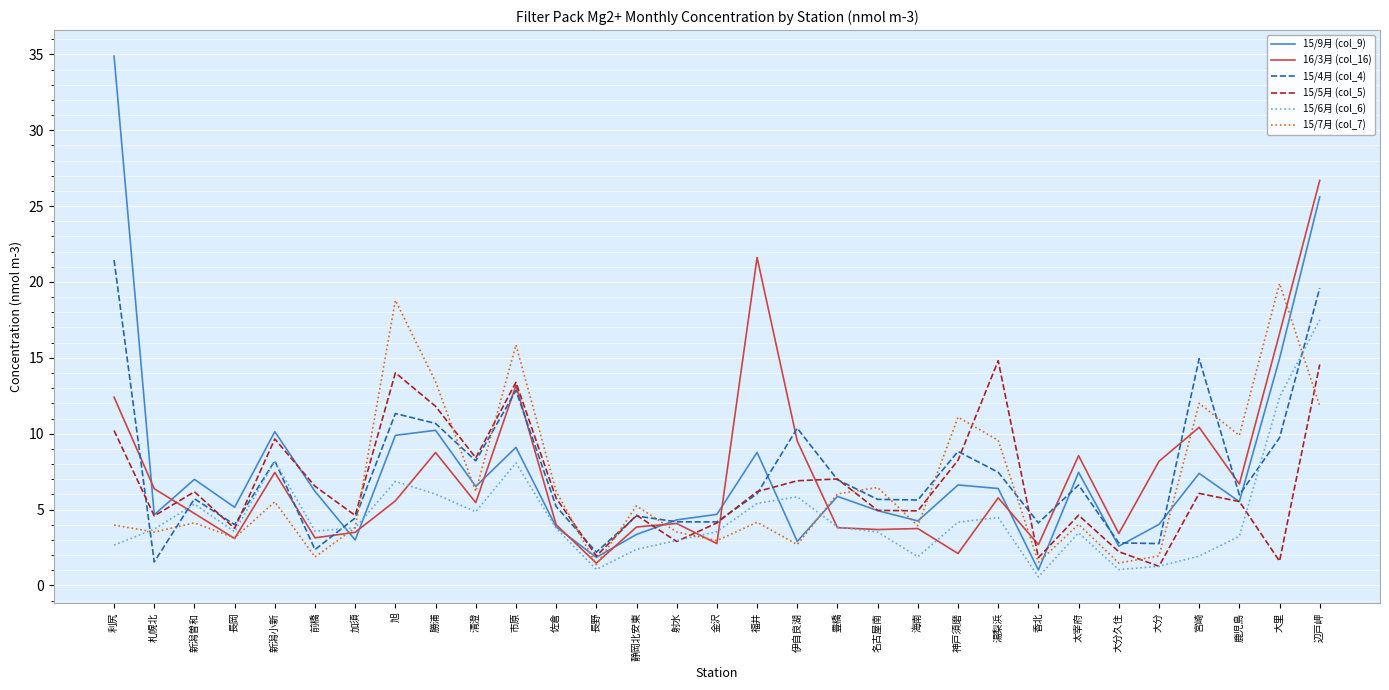

Rank the series by their maximum value, from lowest to highest.

15/5月 (col_5), 15/6月 (col_6), 15/7月 (col_7), 15/4月 (col_4), 16/3月 (col_16), 15/9月 (col_9)